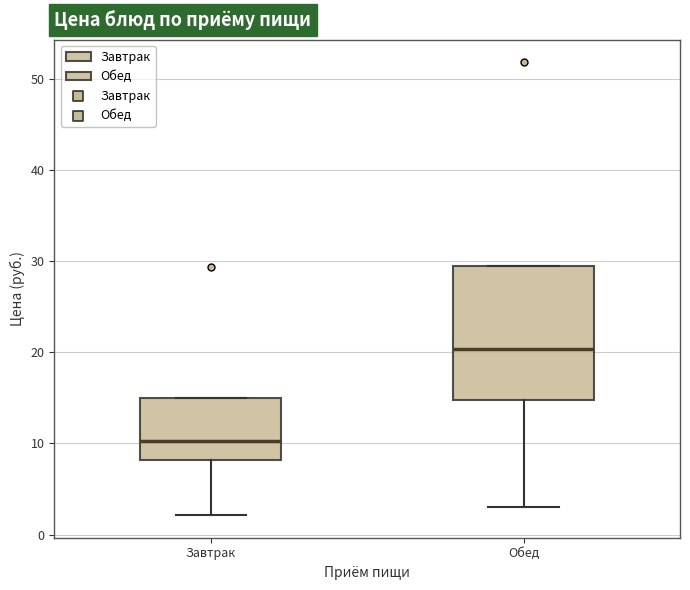

Reading left to right, transcribe this box plot: for each box, give where its median line is, the range the box spans, and where its two whiskers end, as read against the y-axis. The values are not printed on the chart, so give them approximately, as read against the axis.

Завтрак: median 10, box 8 to 15, whiskers 2 to 15
Обед: median 20, box 15 to 29, whiskers 3 to 29